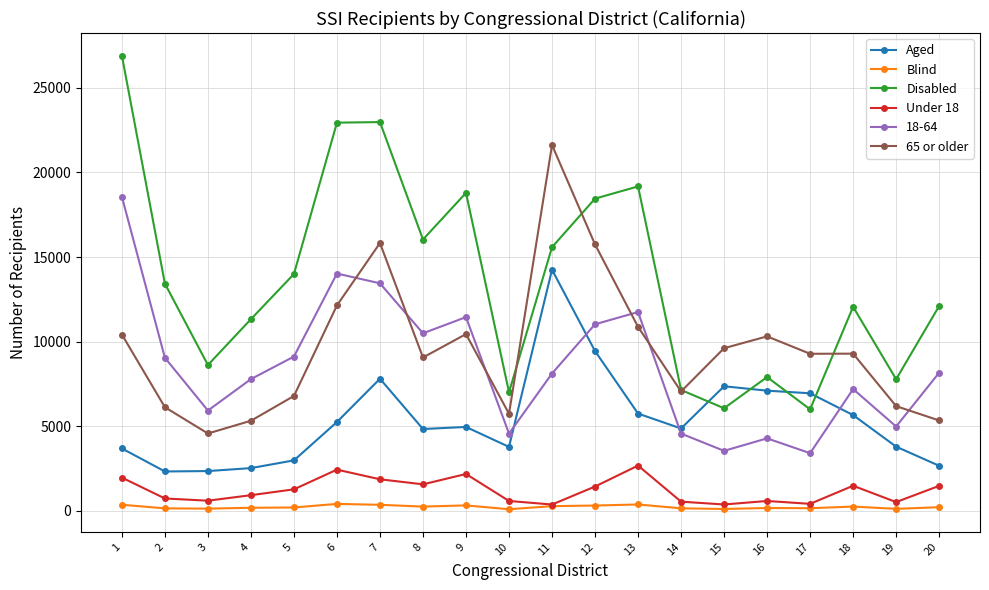

What is the value of the Disabled point at the 18th from the left?

12060